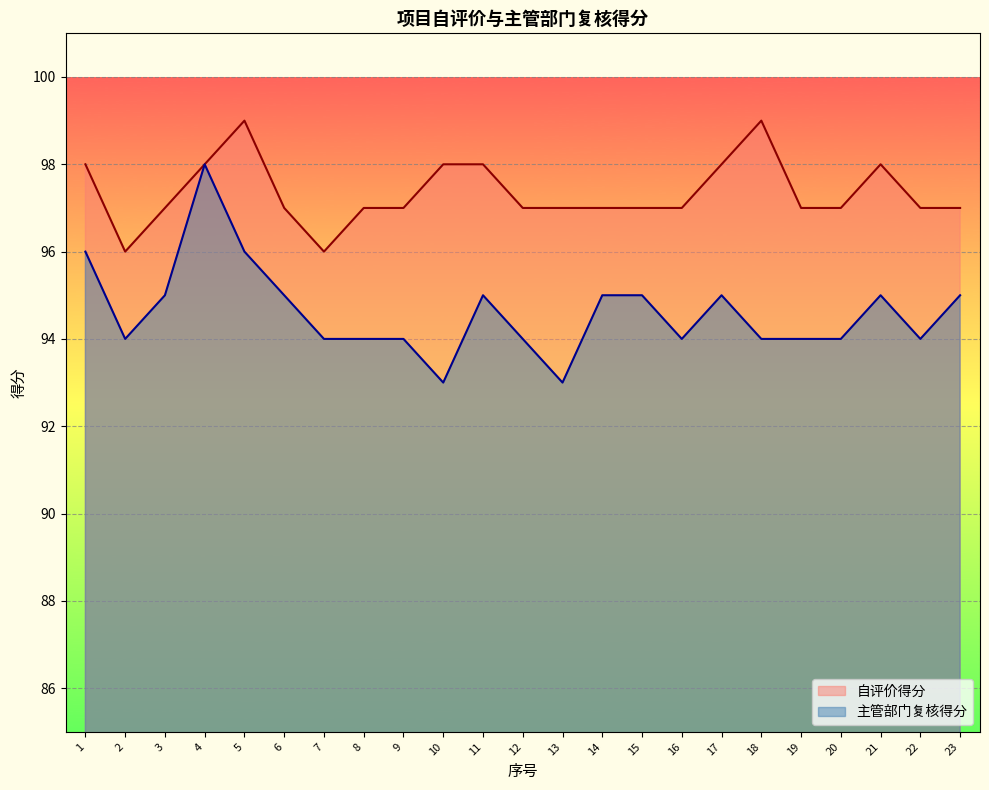

The value of 自评价得分 at 21 is 162. True or false?

False